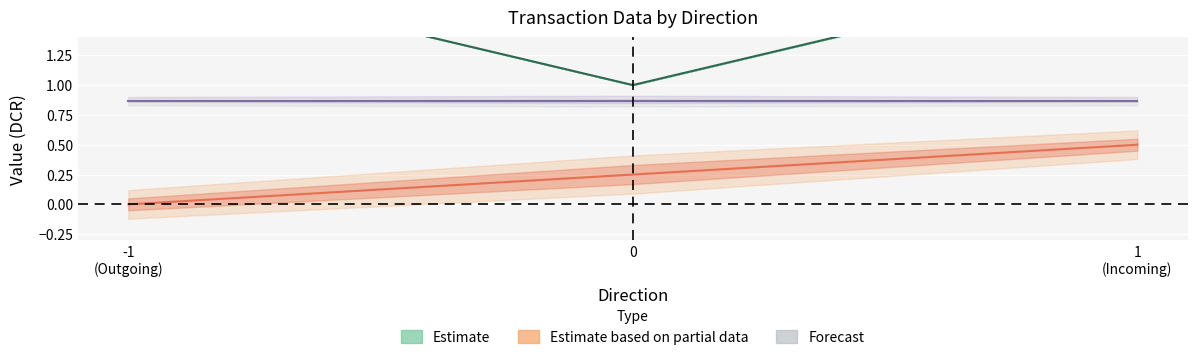

True or false: io_index and value intersect in this chart.

False